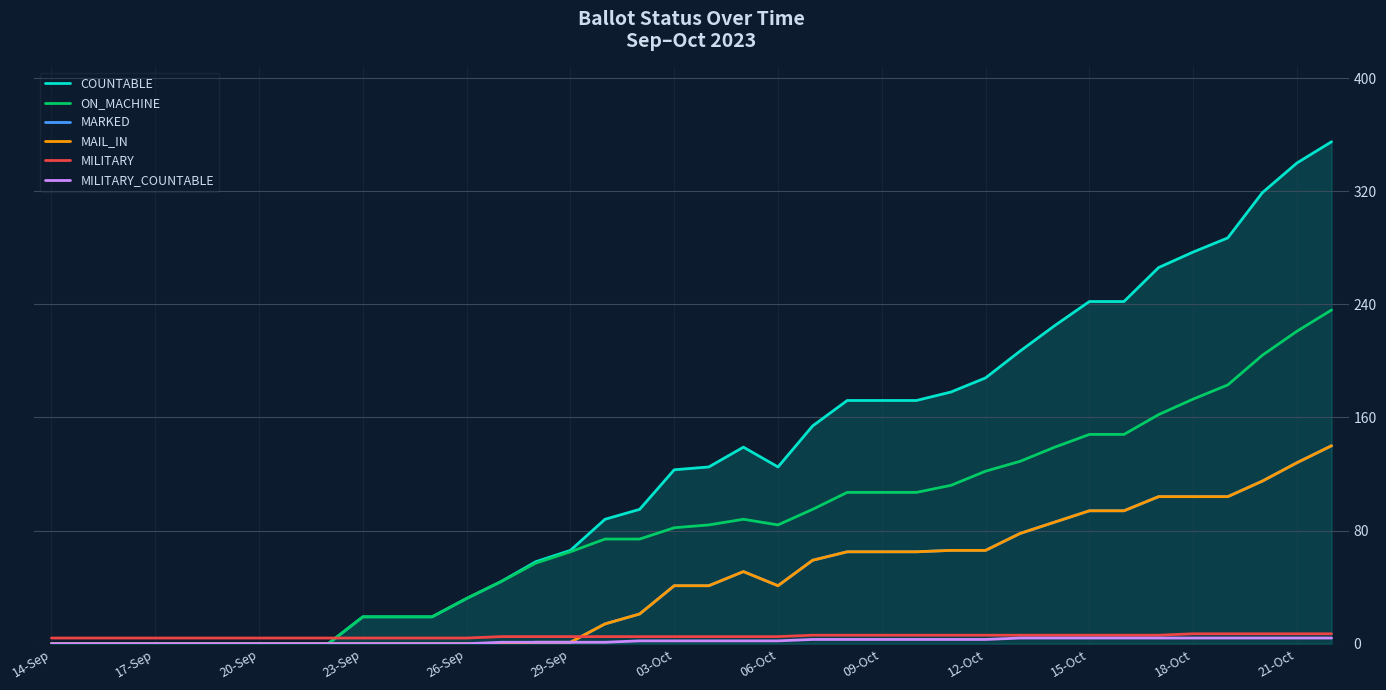

Does the chart have visible grid lines?

Yes